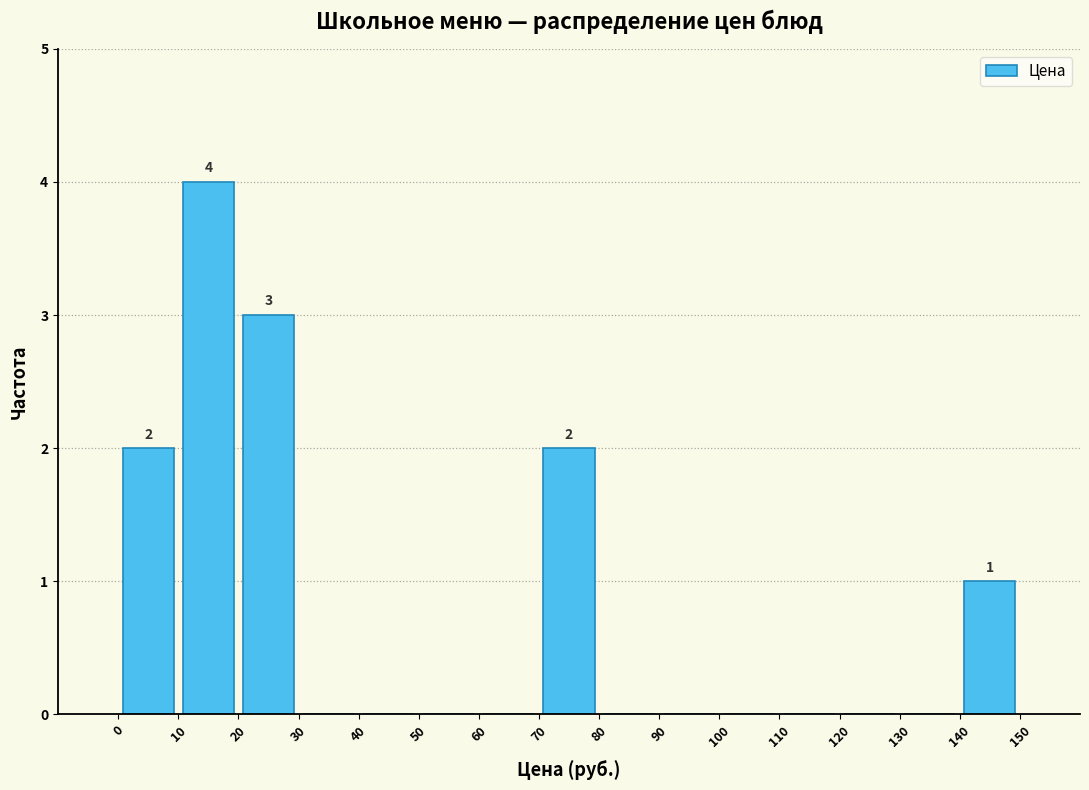

Which range on the x-axis has the tallest bar?

10 to 20